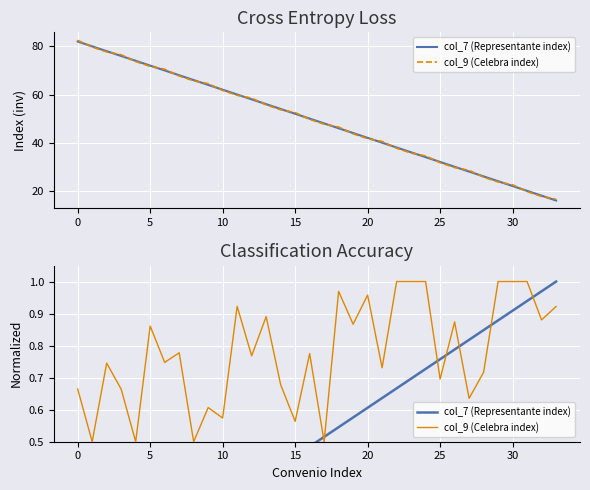

How many times do col_9 (Celebra index) and col_7 (Representante index) cross each other?

7